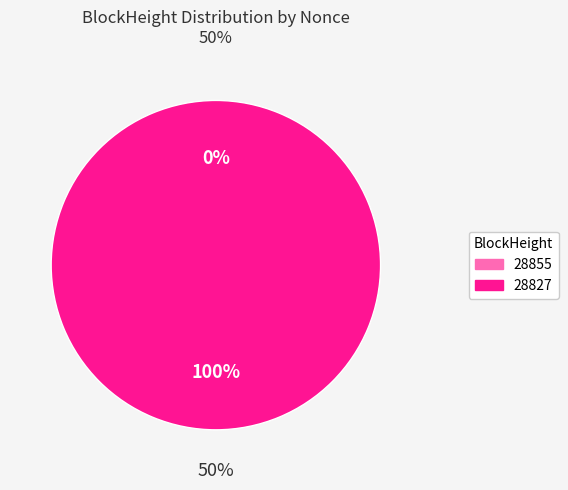

Rank the categories by value from lowest to highest.

28855, 28827